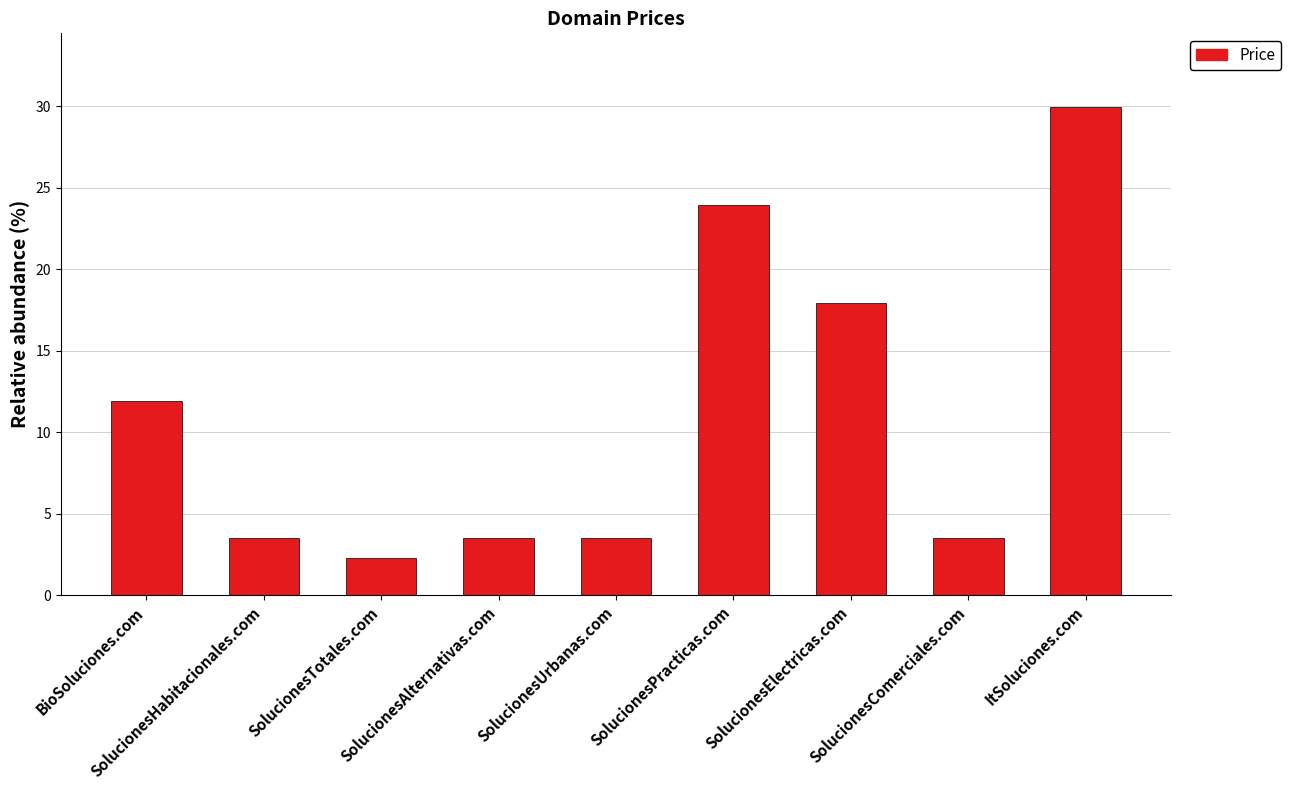

What is the value of the 1st bar from the left?

11.9